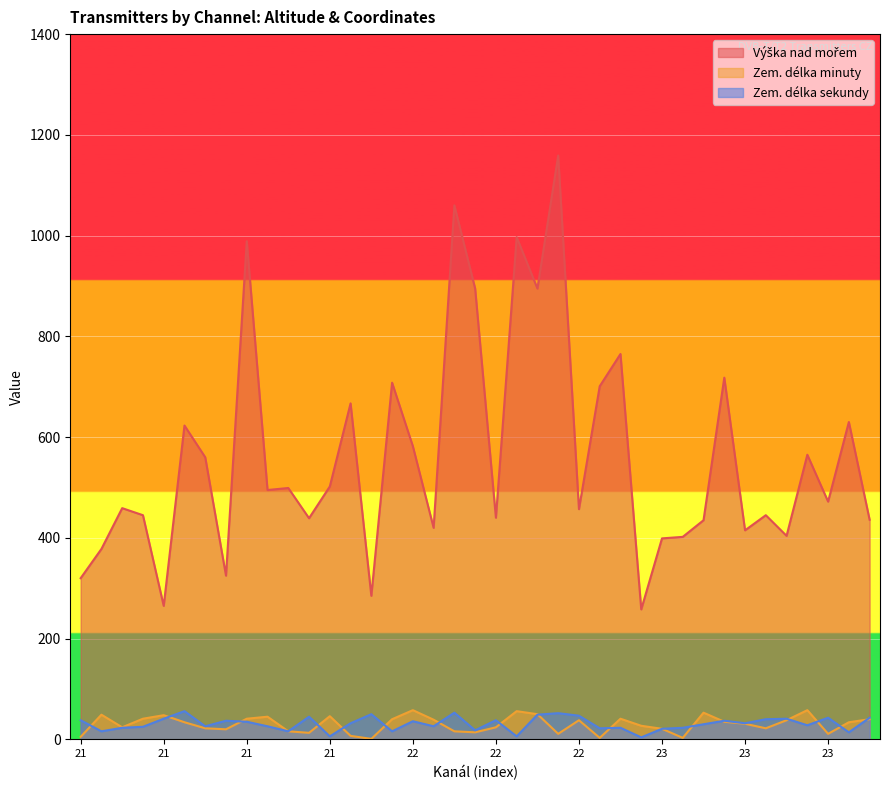

What are all the series names shown in the legend?

Výška nad mořem, Zem. délka minuty, Zem. délka sekundy